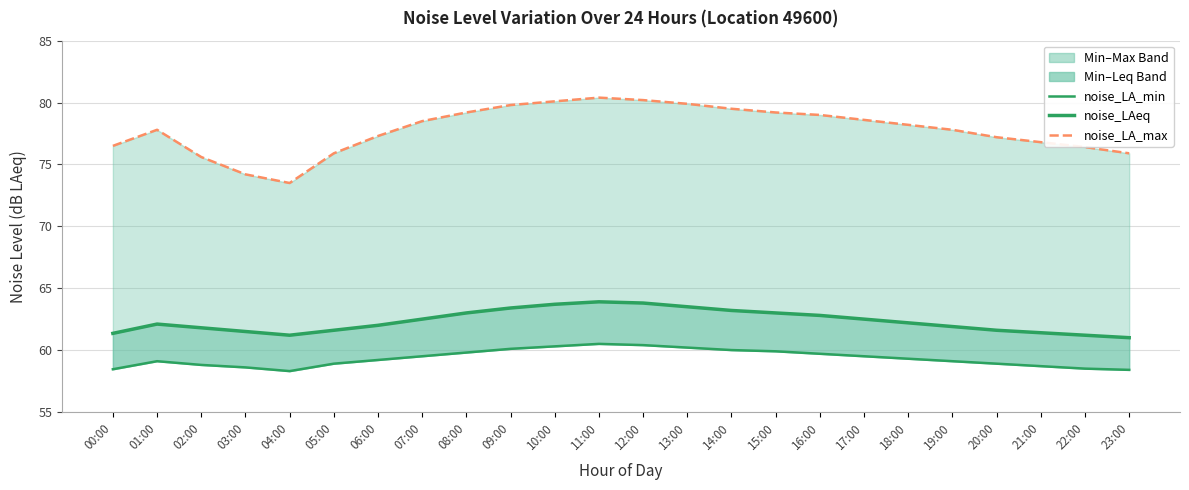

What is the spread (max minus min) of values at 01:00?

18.7